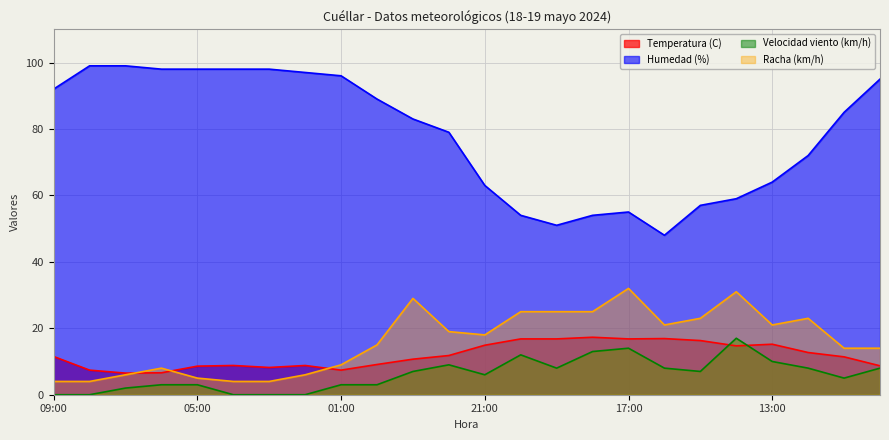

What is the value of the Racha (km/h) point at the 19th from the left?

23.0